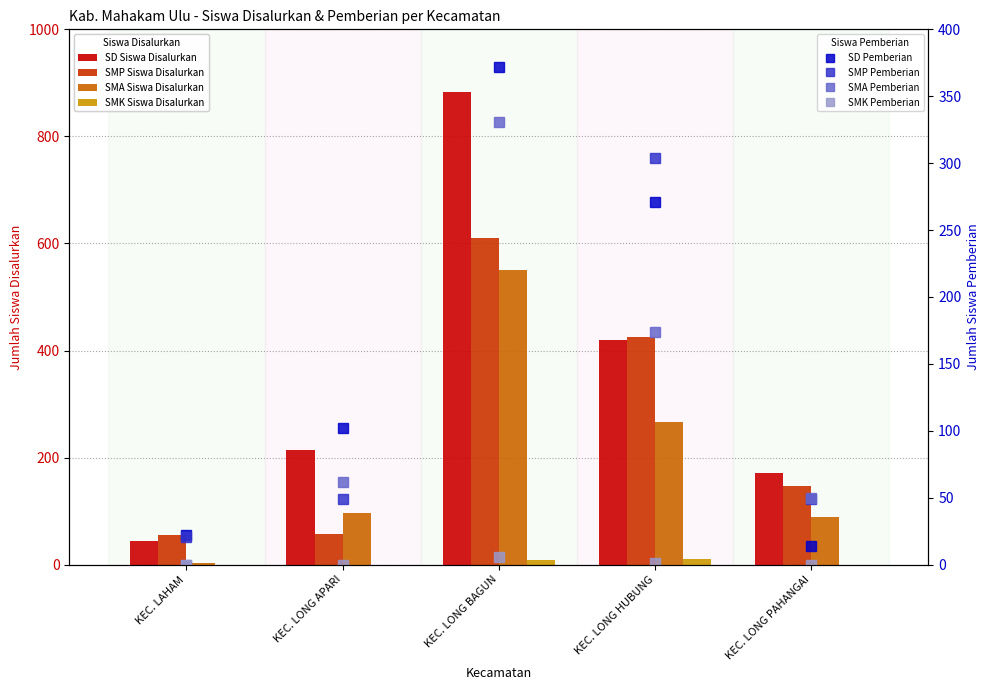

Count the SMK Siswa Disalurkan values in the range 0 to 8.

4